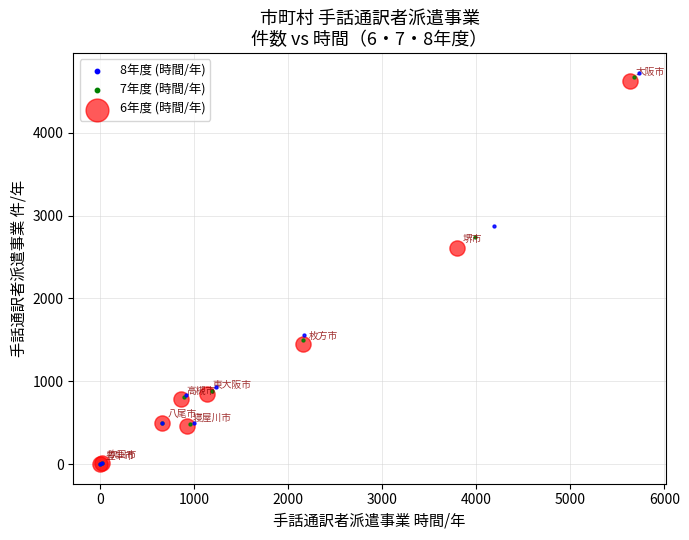

Which series has the largest Y range (max minus min)?

8年度 (時間/年)